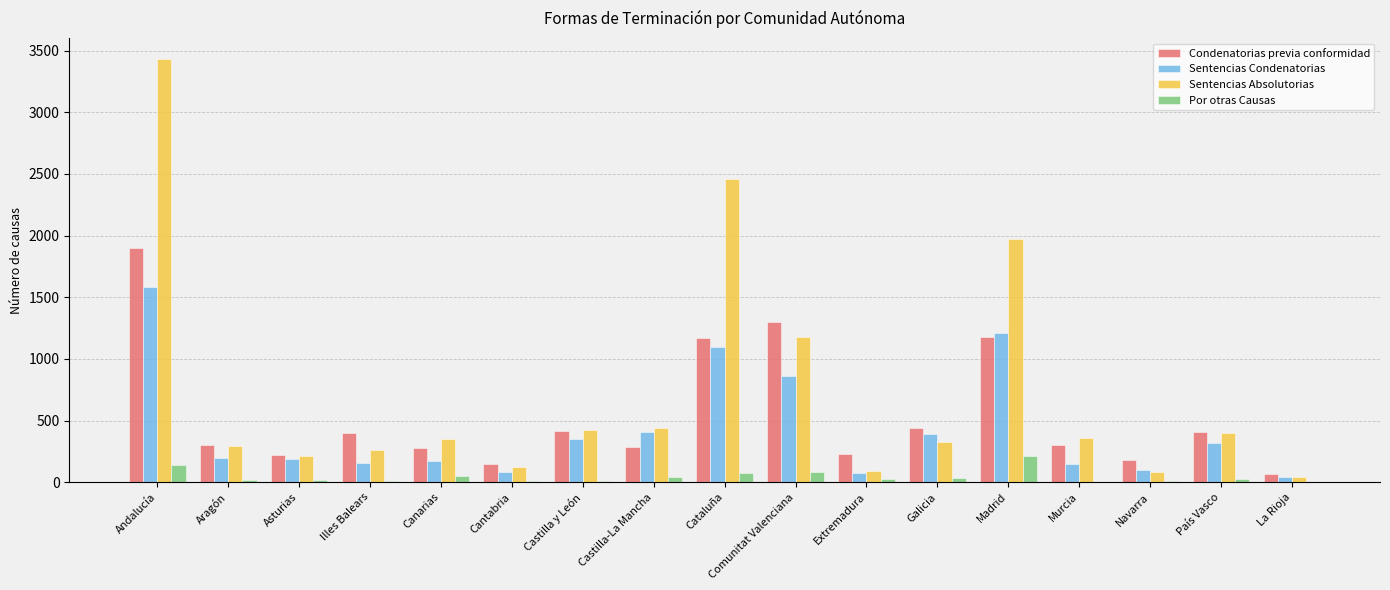

Is the value of Condenatorias previa conformidad at Madrid greater than the value of Sentencias Absolutorias at Castilla y León?

Yes